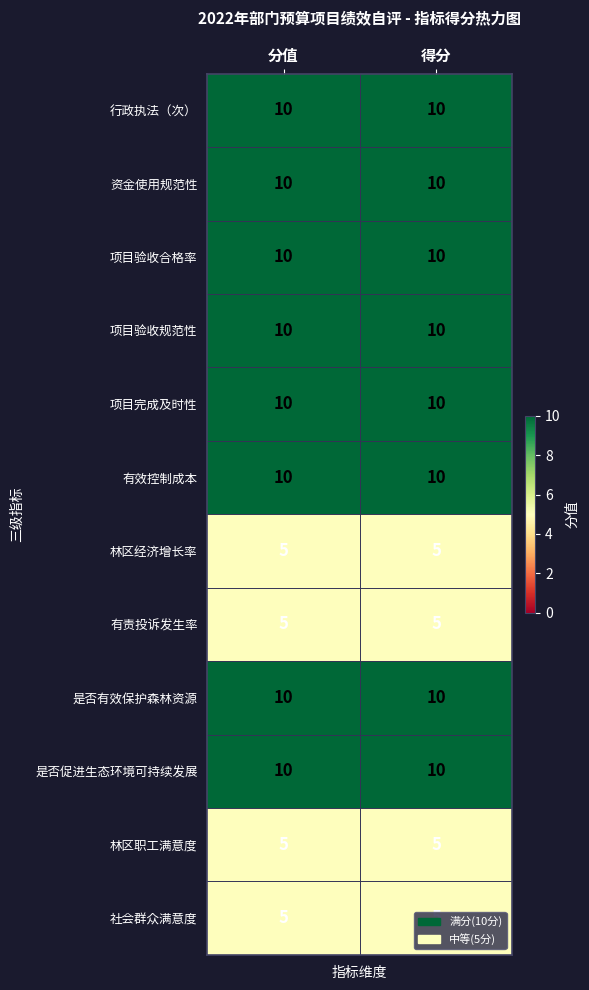

What is the difference between the highest and lowest values at 得分?

5